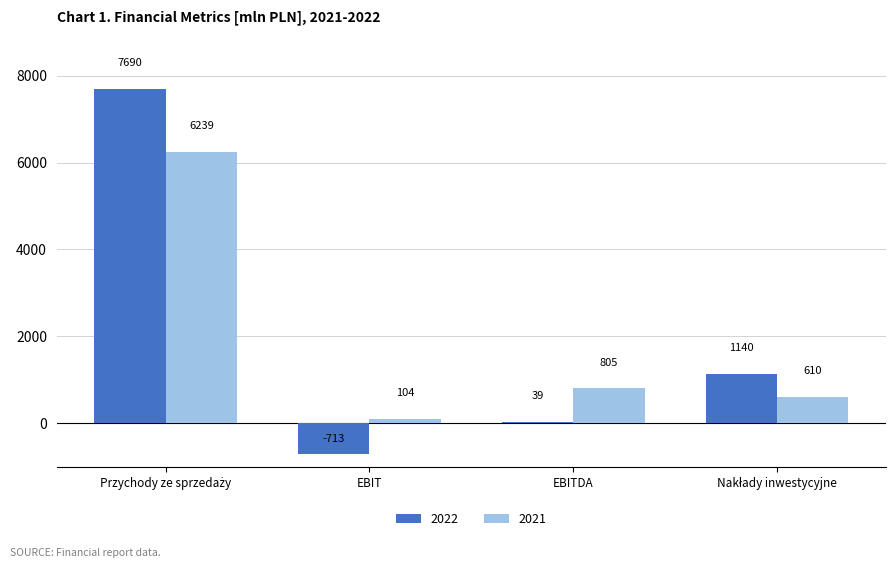

Count the number of categories in the chart.

4